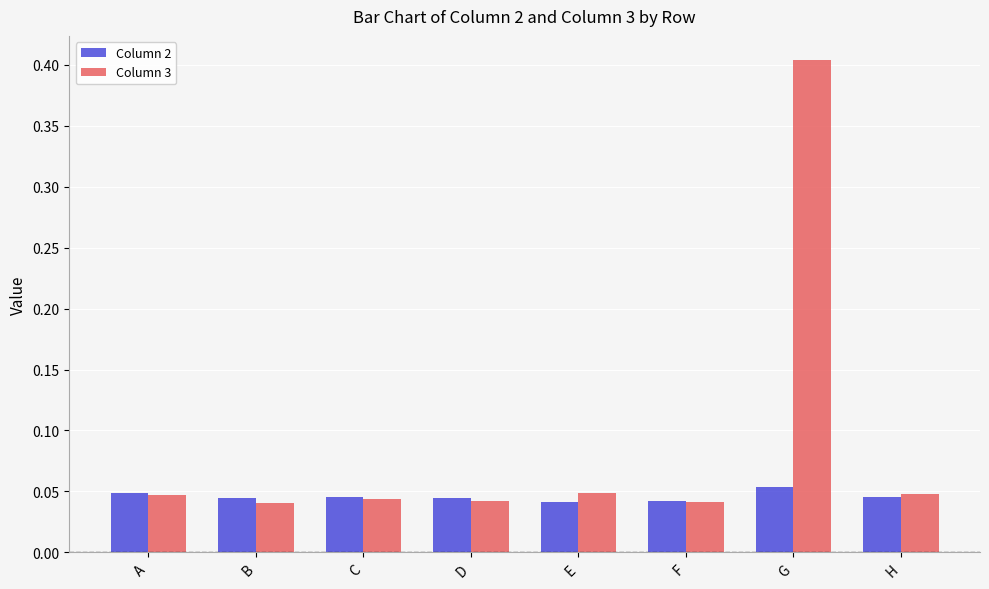

Is it true that Column 2 equals 0.1 at D?

False